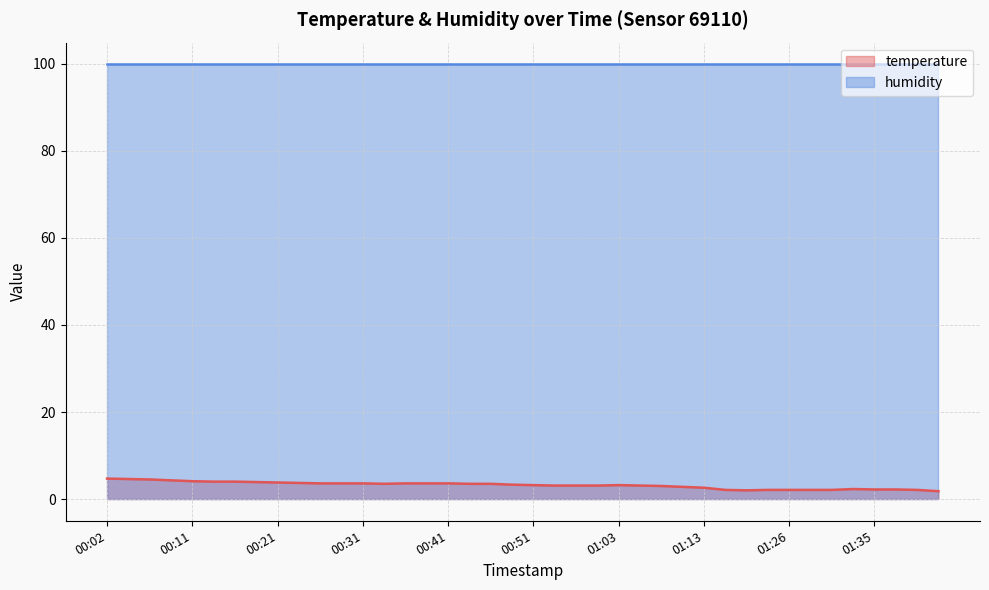

What is the difference between the values at 00:14 and 00:26?

0.4